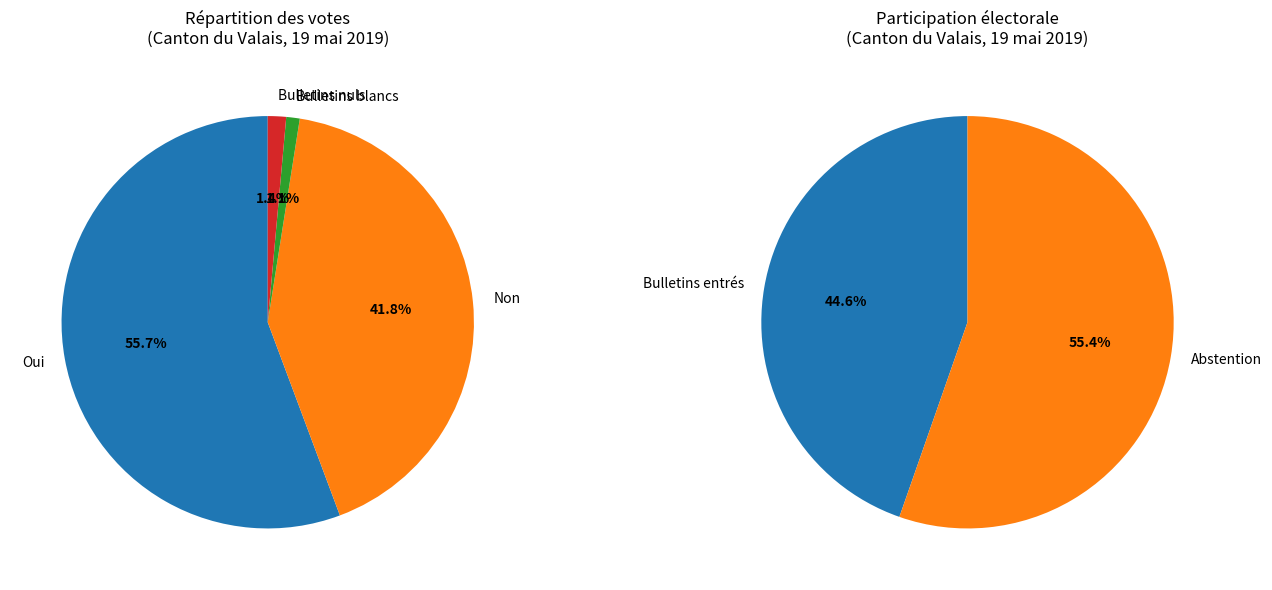

To the nearest percent, what percentage of the pie is Bulletins blancs?

1%